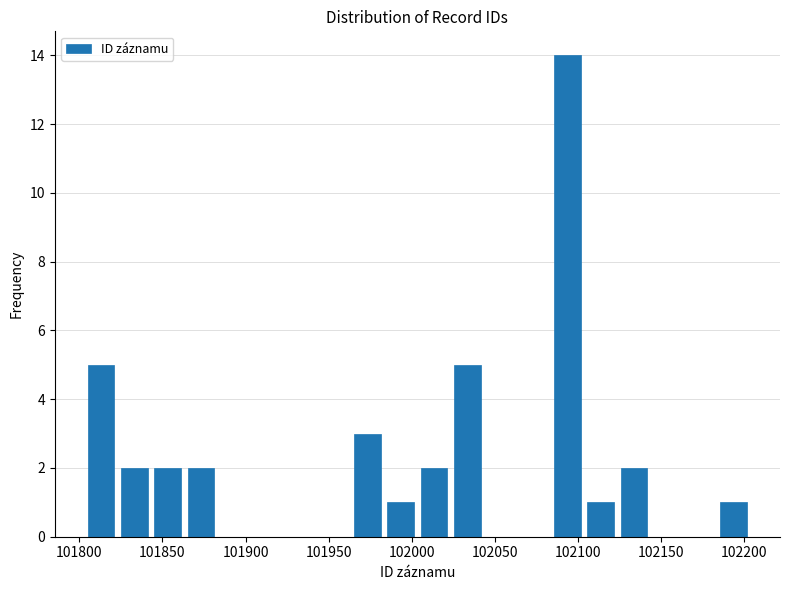

Over which range of the x-axis is the bar tallest?

102085 to 102105